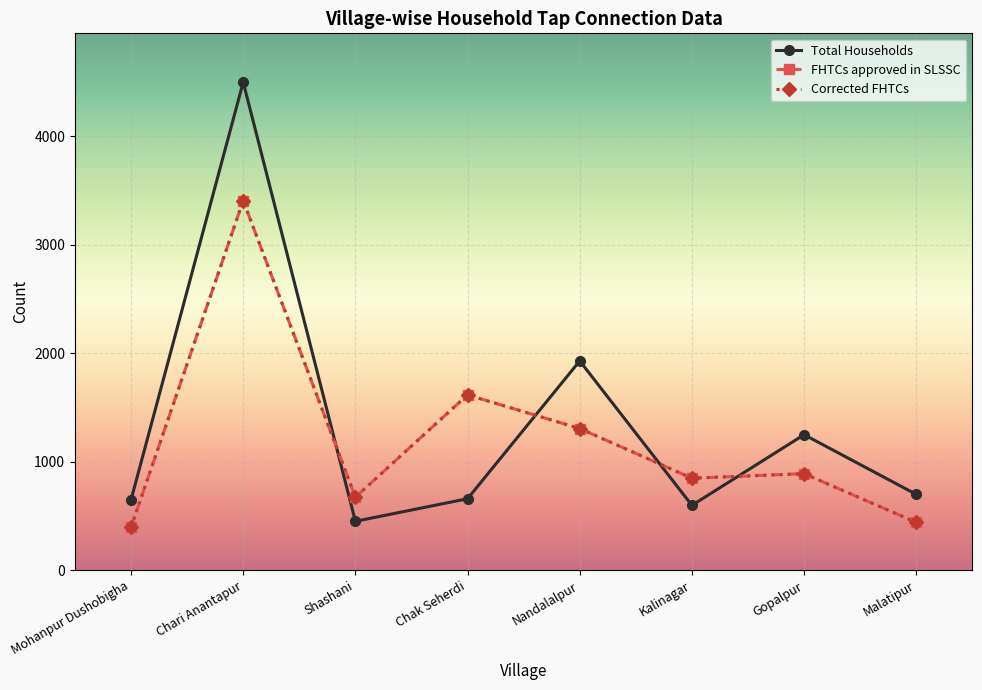

What value does the Corrected FHTCs series have at Nandalalpur?

1307